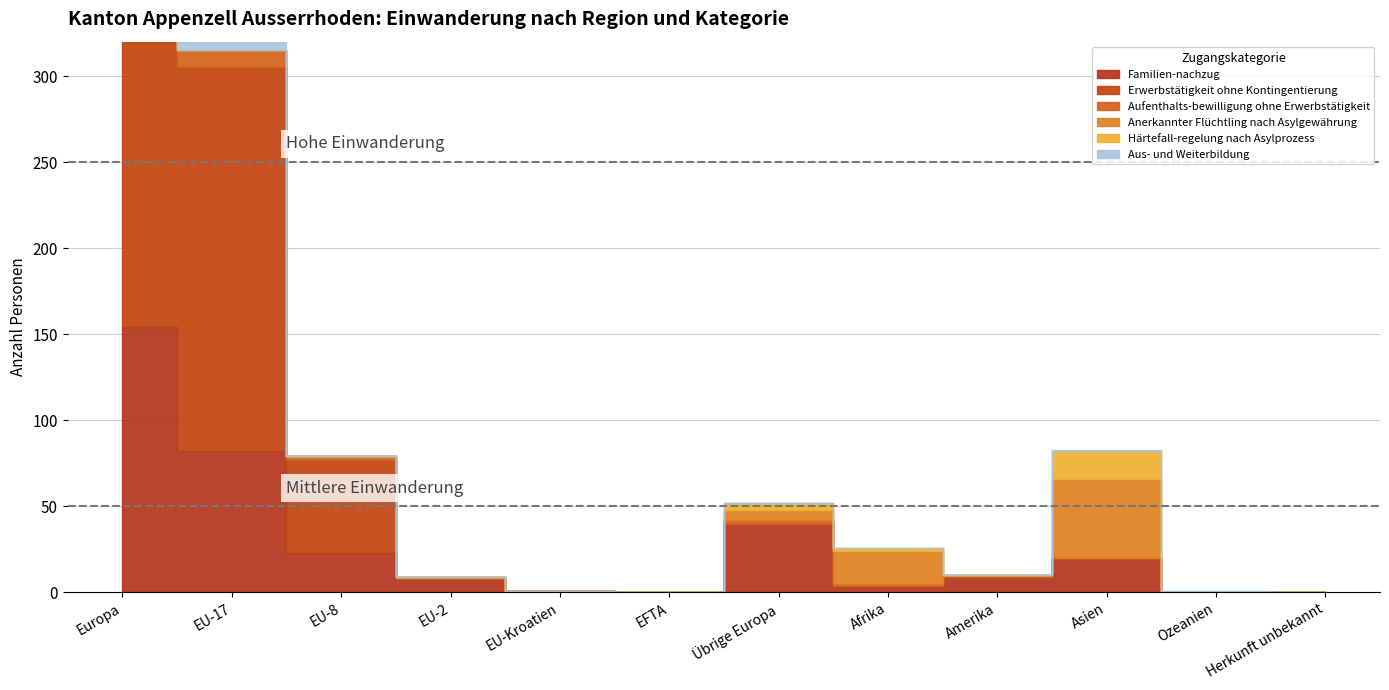

How many distinct data groups are displayed?

6